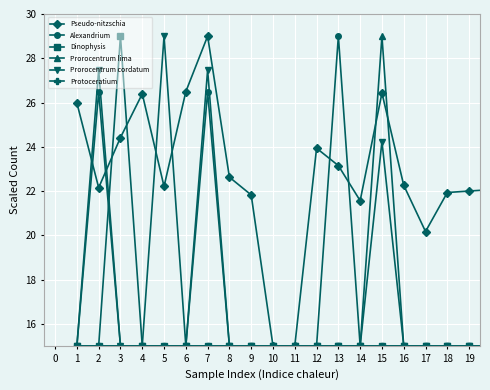

What is the highest value of the Dinophysis series?

29.0